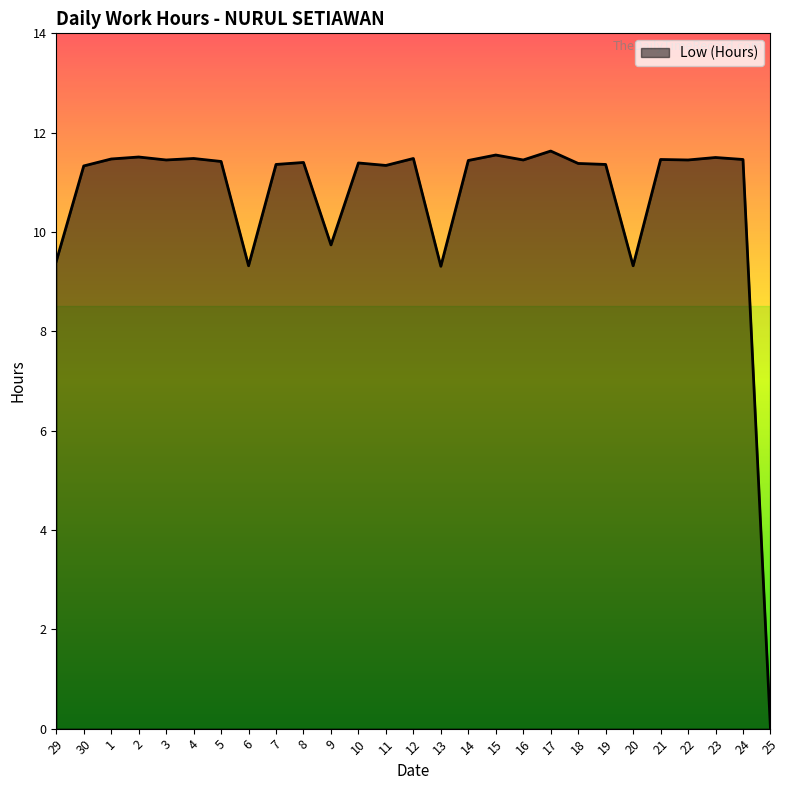

How many lines are shown in the chart?

1